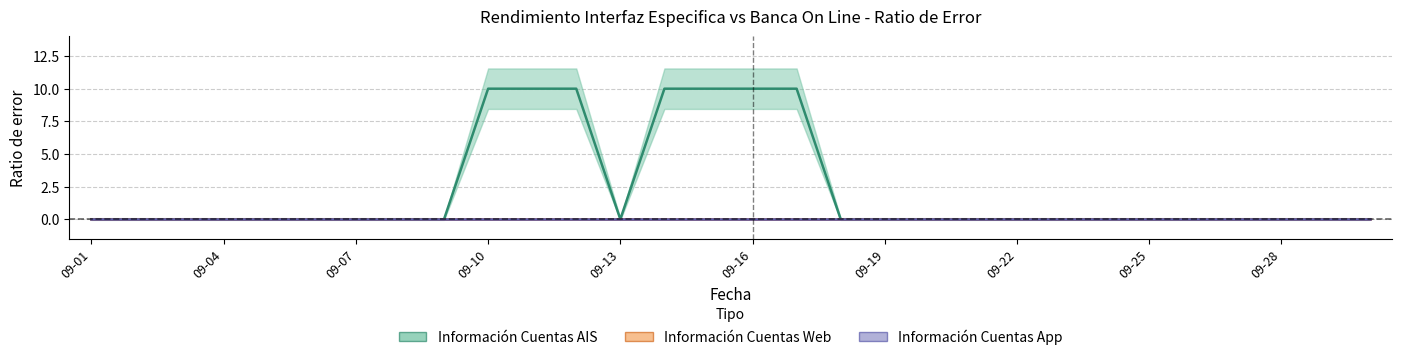

Reading left to right, extract all data points from this chart.

Información Cuentas AIS - Ratio de error: 0	0	0	0	0	0	0	0	0	10	10	10	0	10	10	10	10	0	0	0	0	0	0	0	0	0	0	0	0	0
Información Cuentas Web - Ratio de error: 0	0	0	0	0	0	0	0	0	0	0	0	0	0	0	0	0	0	0	0	0	0	0	0	0	0	0	0	0	0
Información Cuentas App - Ratio de error: 0	0	0	0	0	0	0	0	0	0	0	0	0	0	0	0	0	0	0	0	0	0	0	0	0	0	0	0	0	0